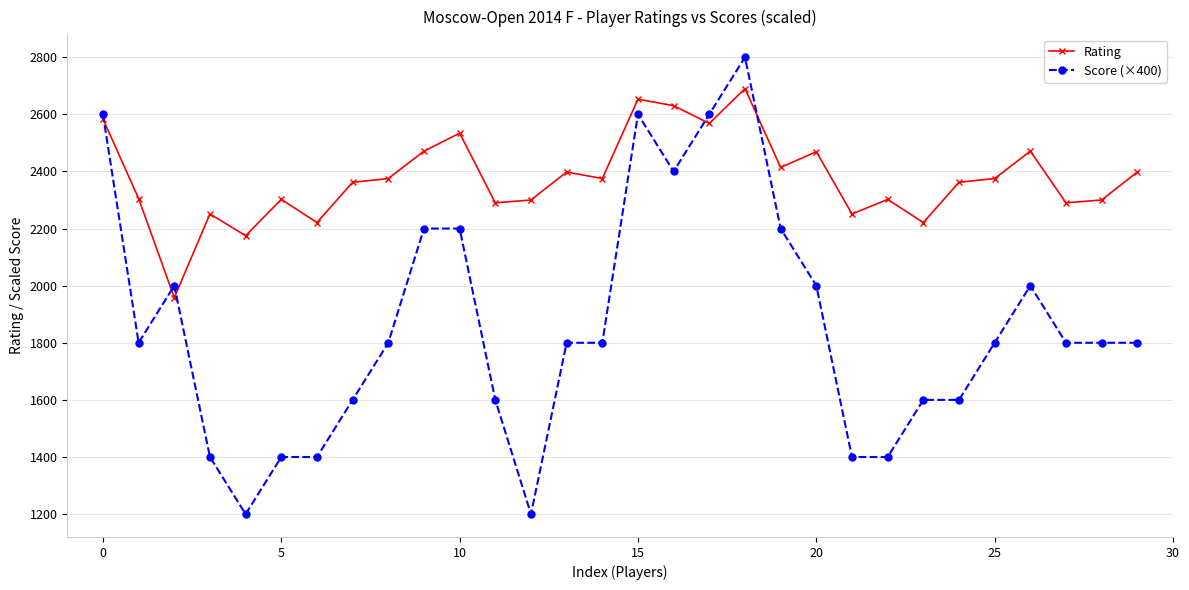

Which series has the widest spread of values?

Score (×400)